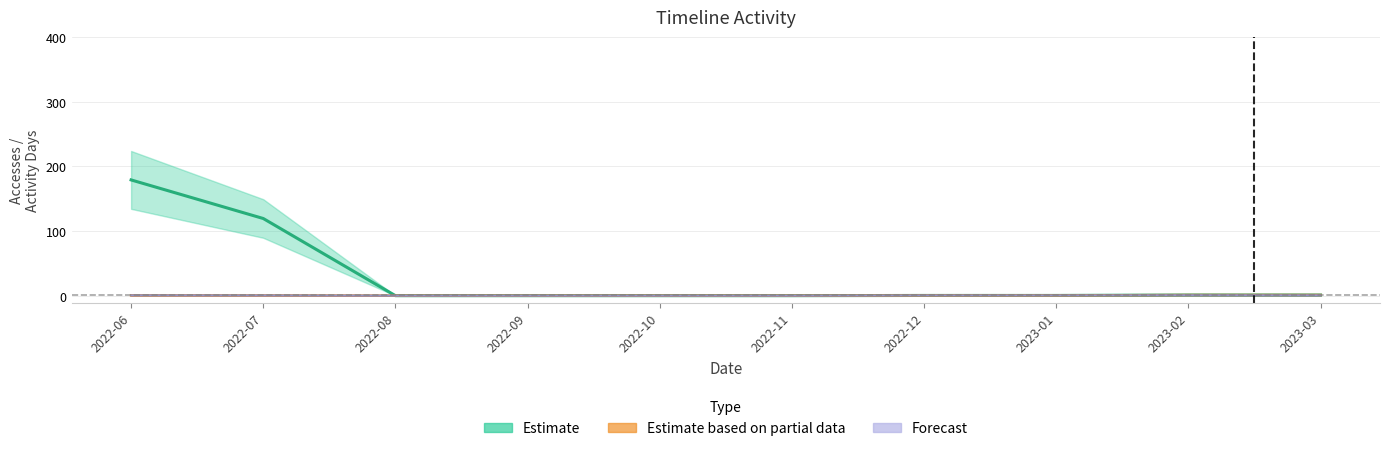

How many values in the Forecast series exceed 0?

6